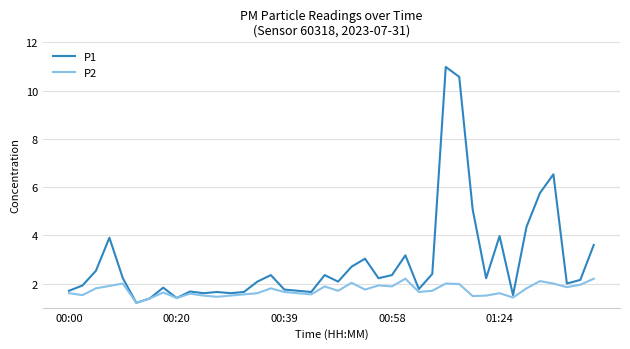

What is the highest value of the P2 series?

2.2